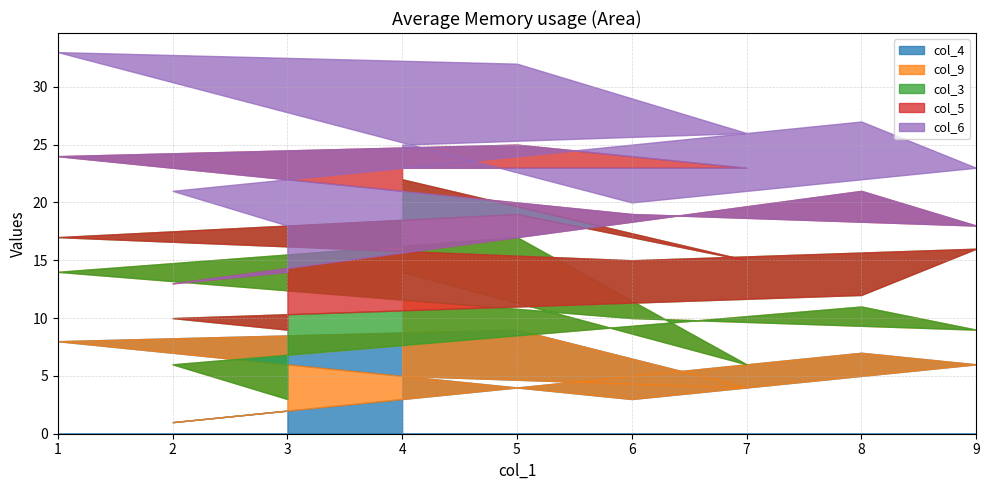

Rank the categories by col_4 value from highest to lowest.

5, 1, 8, 9, 4, 7, 6, 3, 2